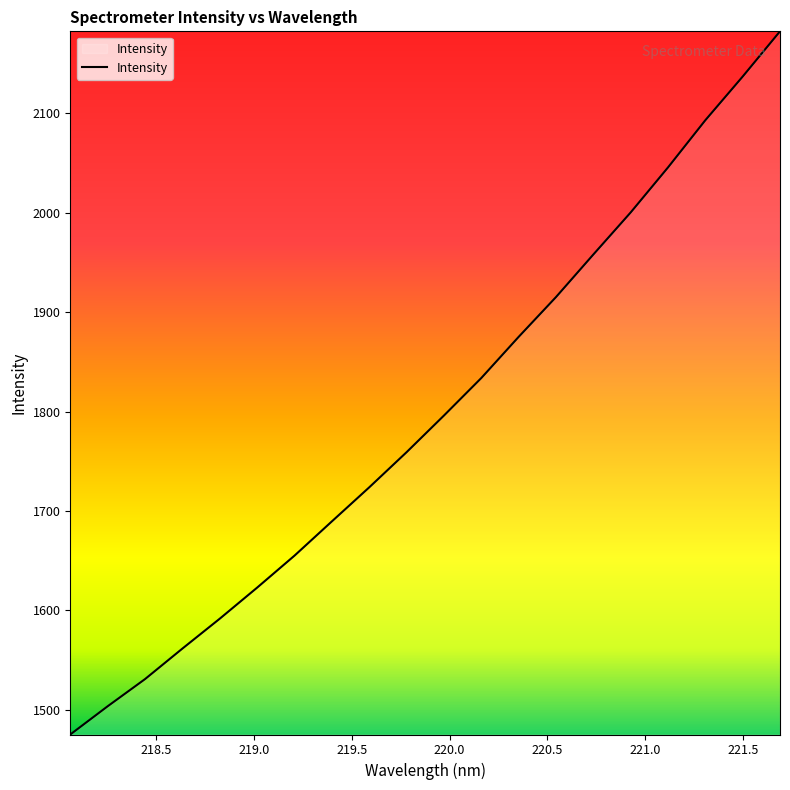

What is the difference between the maximum and minimum values?

707.1